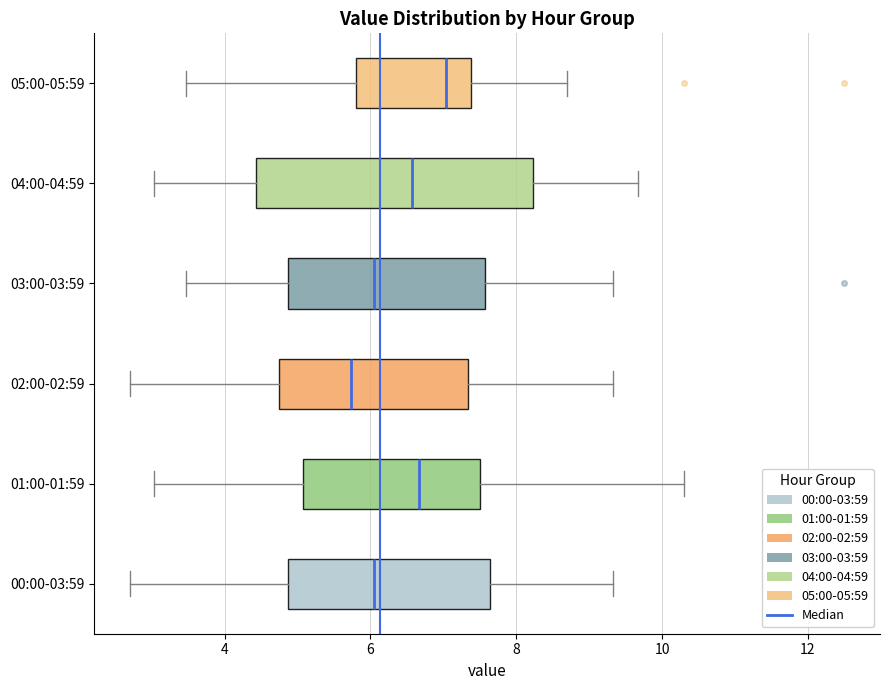

Reading bottom to top, read every box against the x-axis: the position of its median line, the range the box covers, and the ends of its whiskers. The values are not printed on the chart, so give them approximately, as read against the axis.

00:00-03:59: median 6.0, box 4.8 to 7.6, whiskers 2.8 to 9.4
01:00-01:59: median 6.6, box 5.0 to 7.6, whiskers 3.0 to 10.4
02:00-02:59: median 5.8, box 4.8 to 7.4, whiskers 2.8 to 9.4
03:00-03:59: median 6.0, box 4.8 to 7.6, whiskers 3.4 to 9.4
04:00-04:59: median 6.6, box 4.4 to 8.2, whiskers 3.0 to 9.6
05:00-05:59: median 7.0, box 5.8 to 7.4, whiskers 3.4 to 8.8